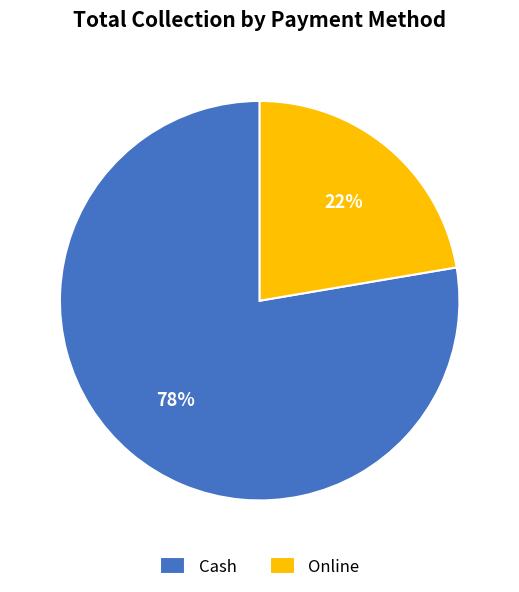

To the nearest percent, what is the average slice percentage?

50%